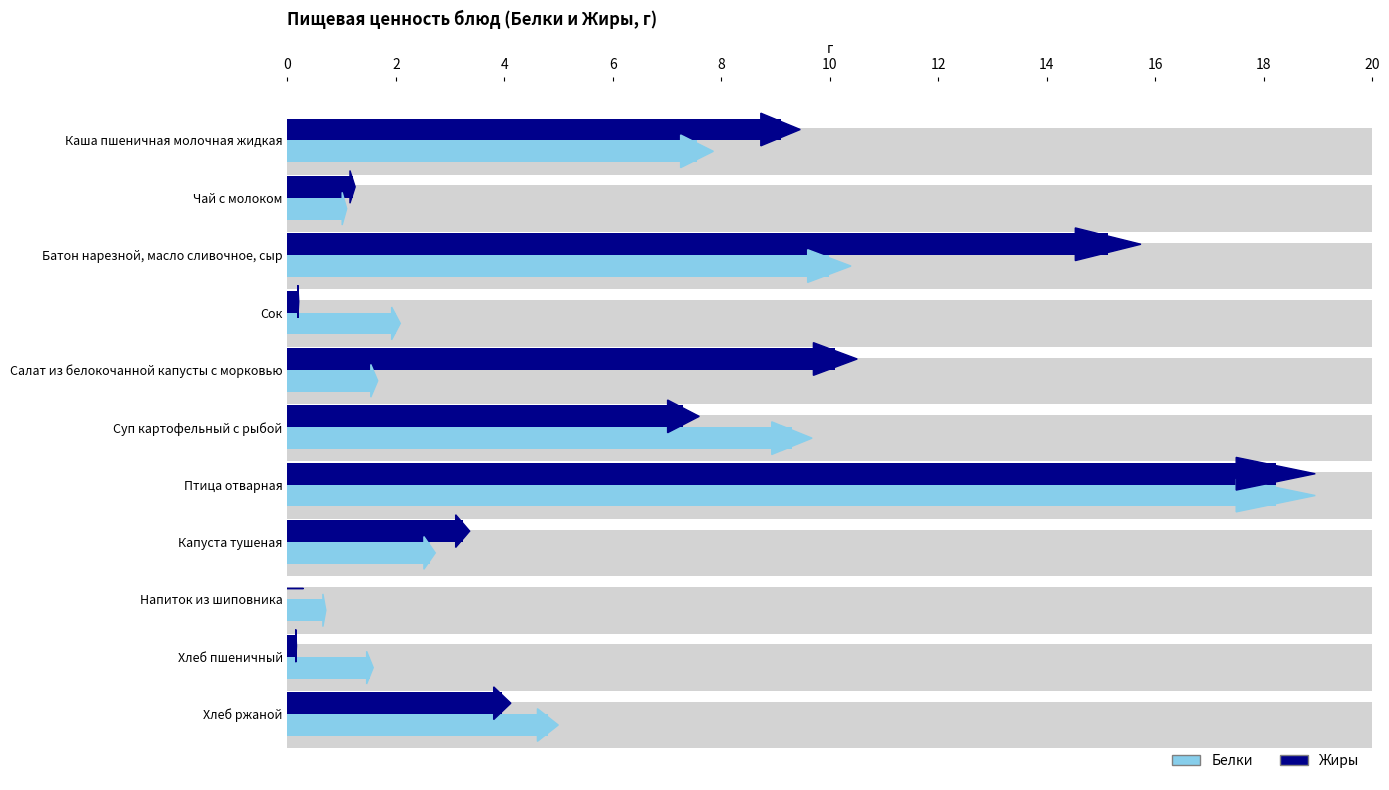

True or false: Жиры has a value of 0.0 at Напиток из шиповника.

True